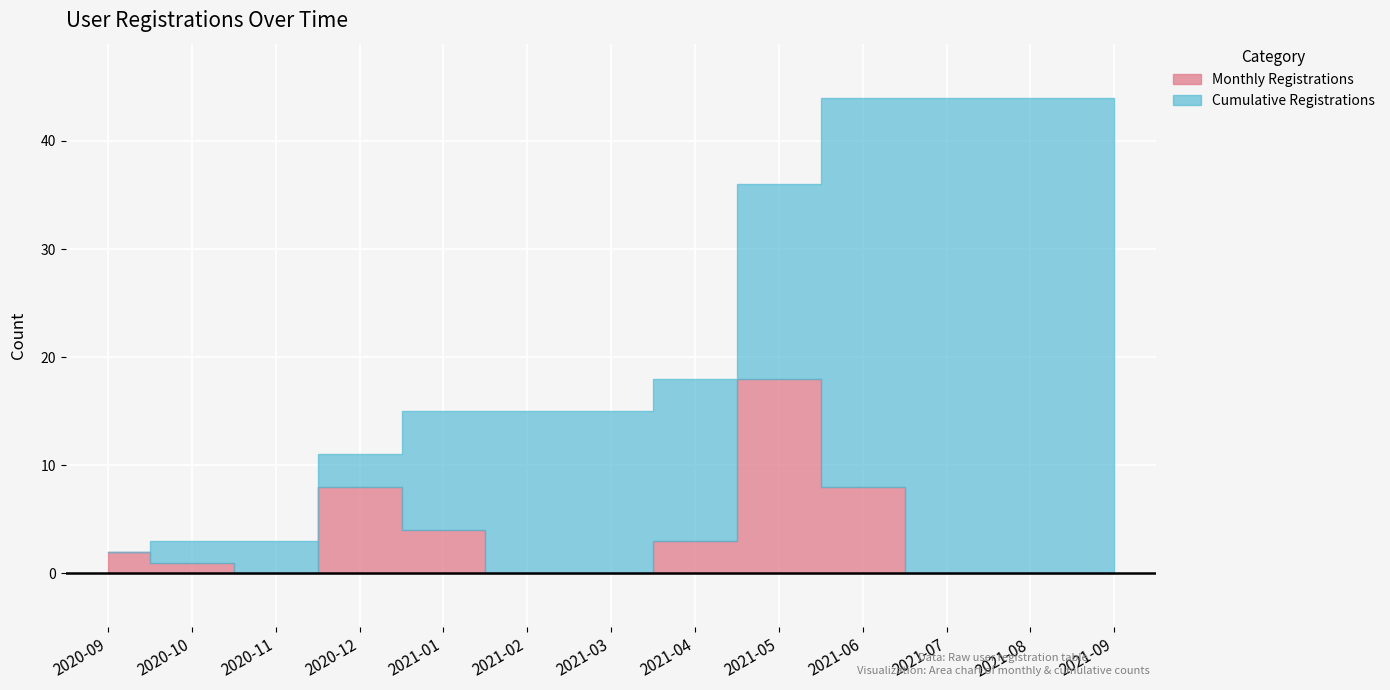

True or false: Cumulative and Registrations intersect in this chart.

False